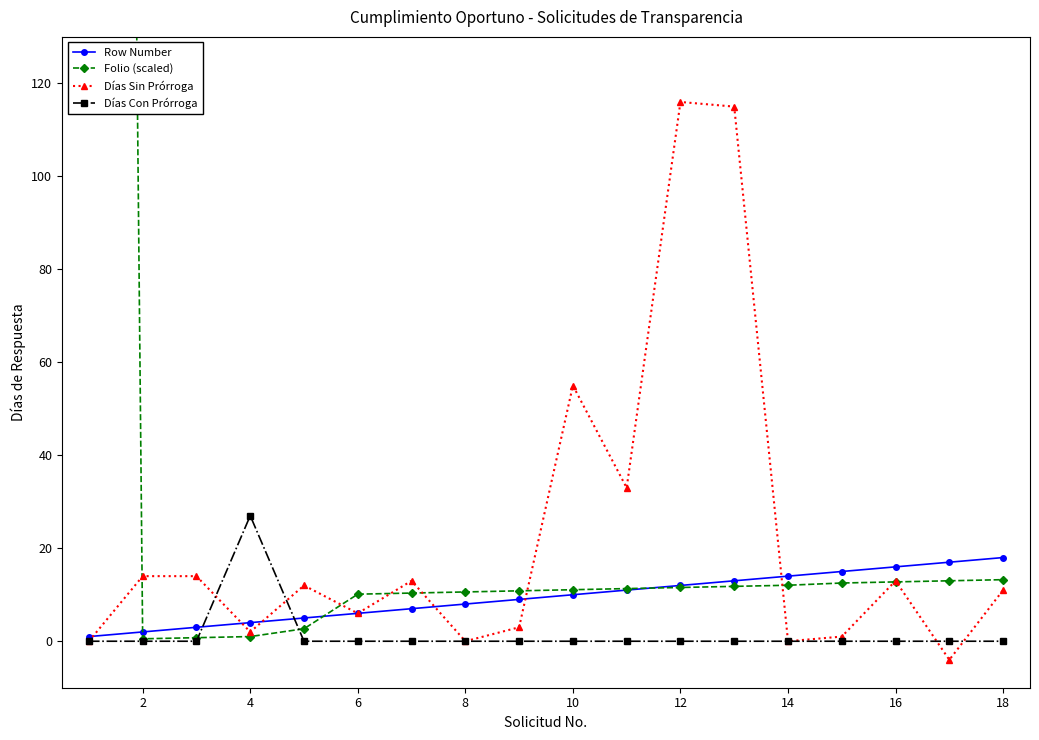

True or false: Días Sin Prórroga has more than 0 points higher than both neighbors.

True